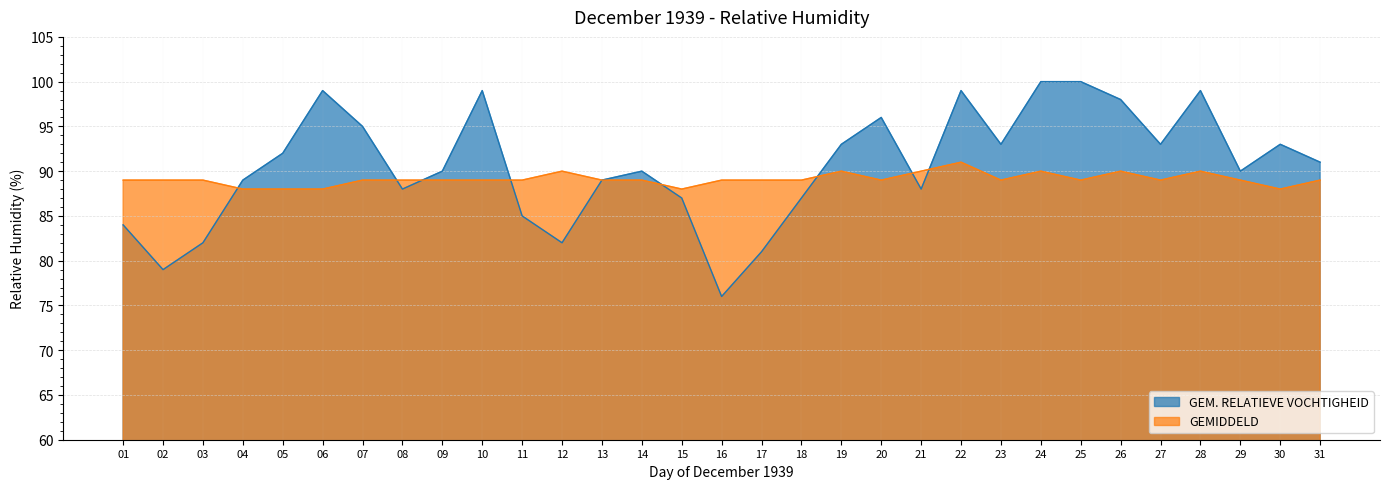

What value does the GEMIDDELD series have at 16?

89